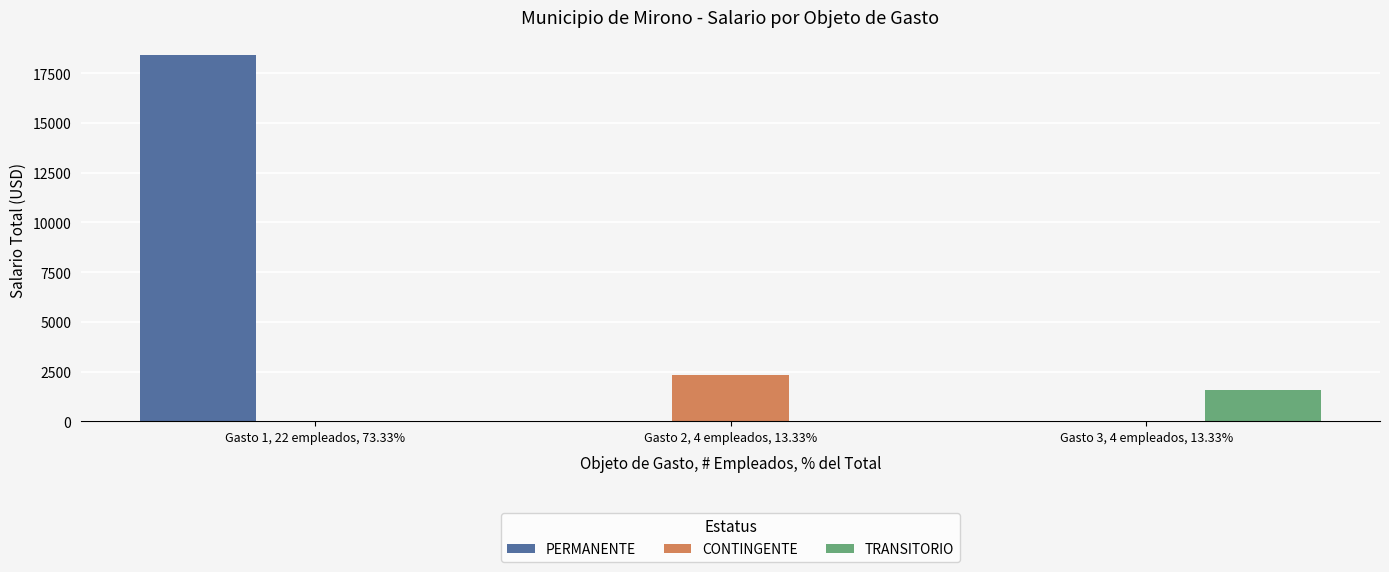

At which category is the sum across all series the highest?

Gasto 1, 22 empleados, 73.33%